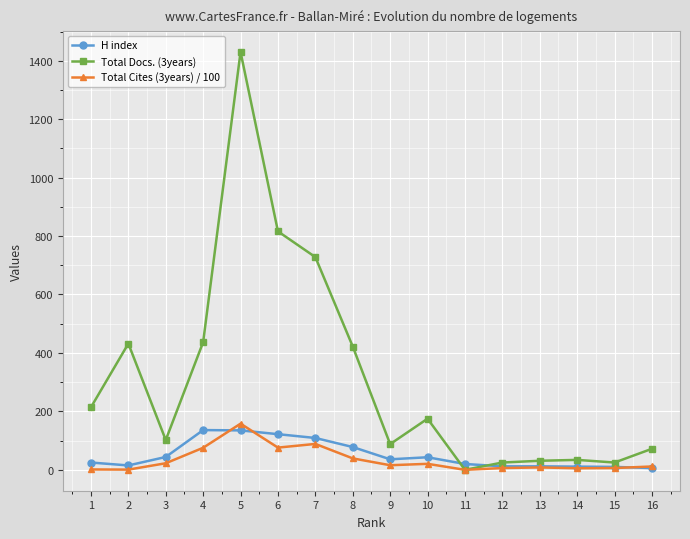

Rank the series by their maximum value, from lowest to highest.

H index, Total Cites (3years) / 100, Total Docs. (3years)